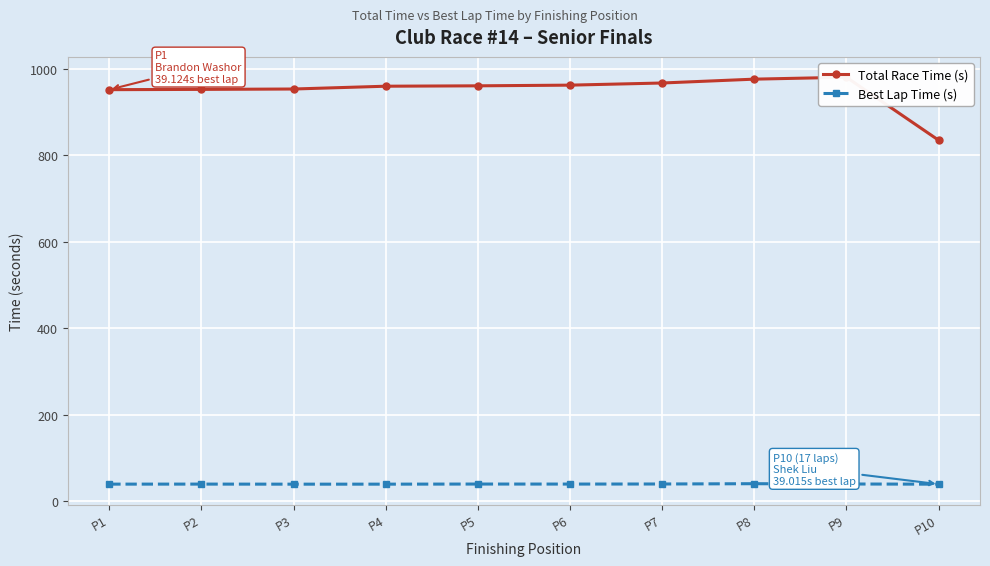

Is the value of Best Lap Time (s) at P4 greater than the value of Total Race Time (s) at P5?

No